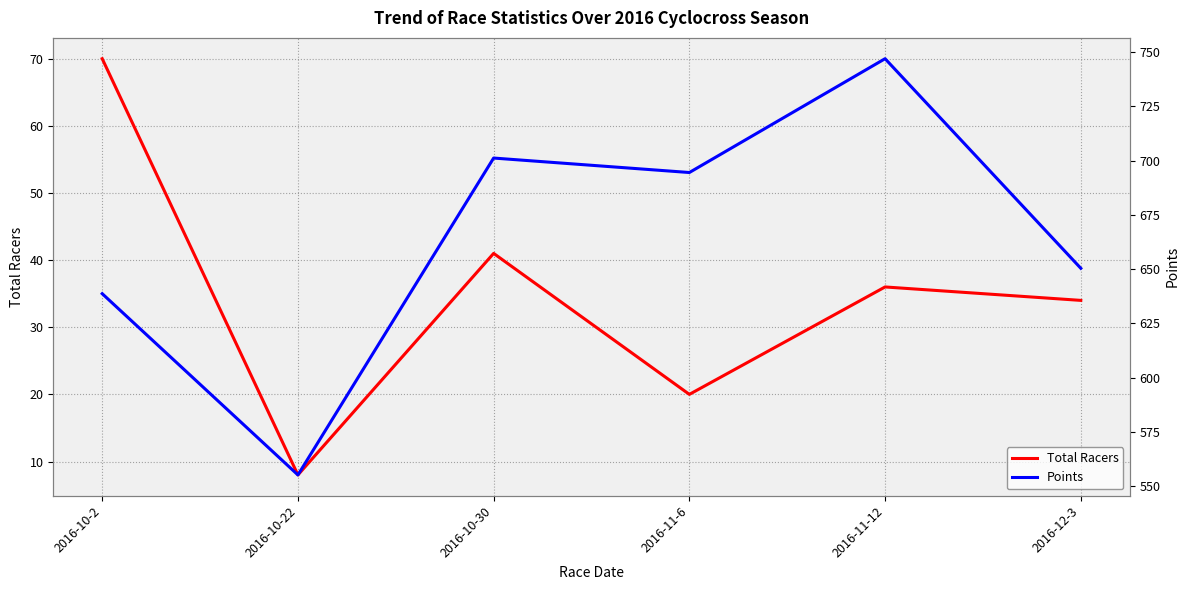

True or false: Points and Total Racers intersect in this chart.

False